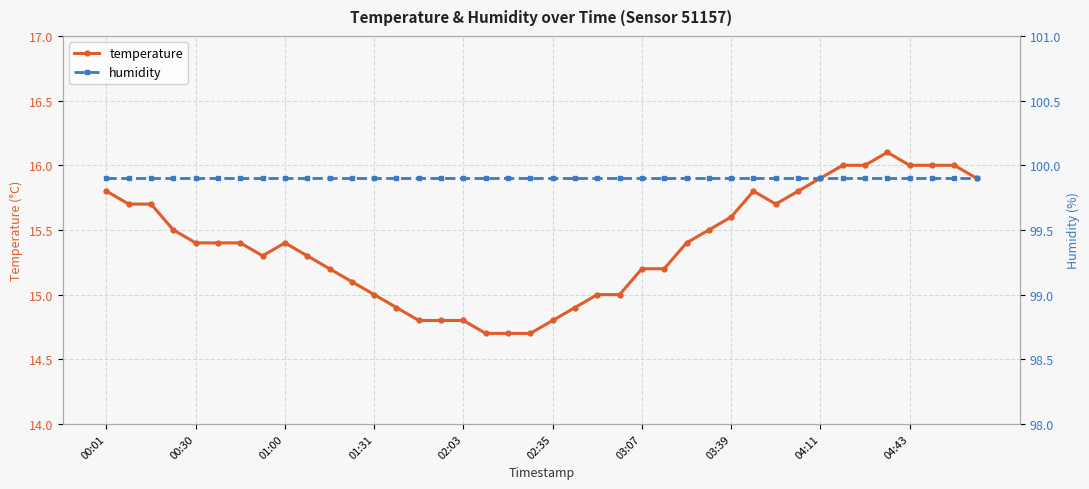

The temperature series shows 21.8 at 01:00. True or false?

False